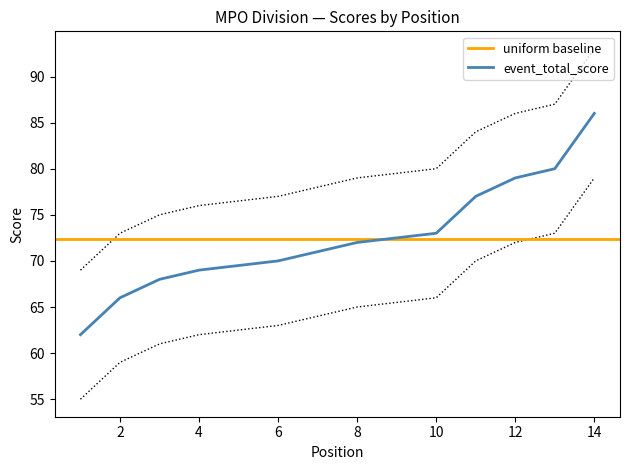

The event_total_score series shows 45 at 8. True or false?

False